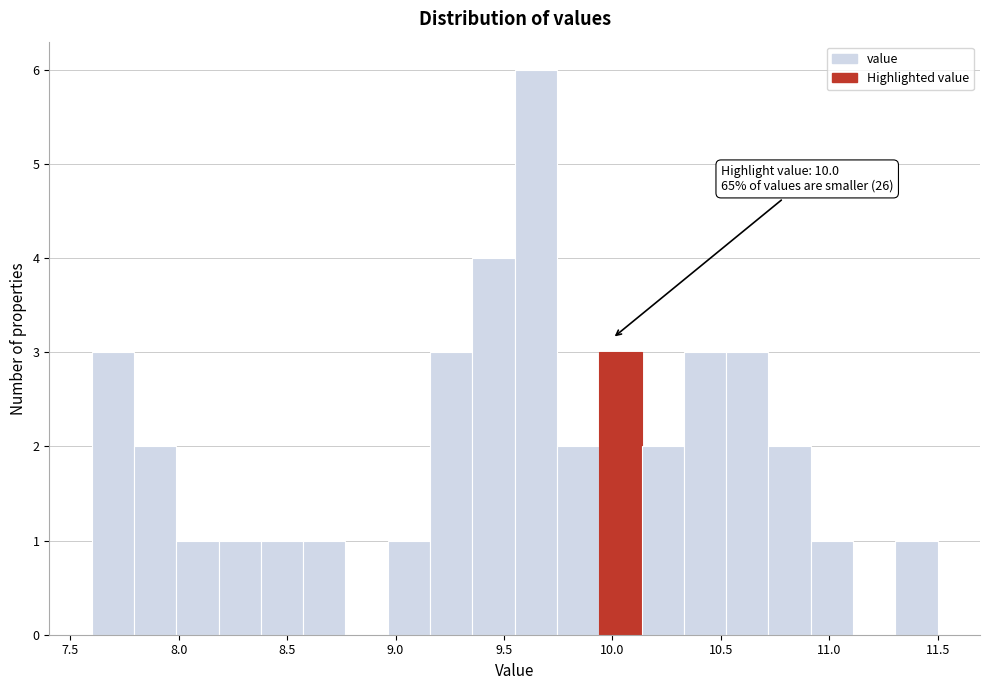

Read against the x-axis, roughly where is the centre of the tallest bar?

9.65